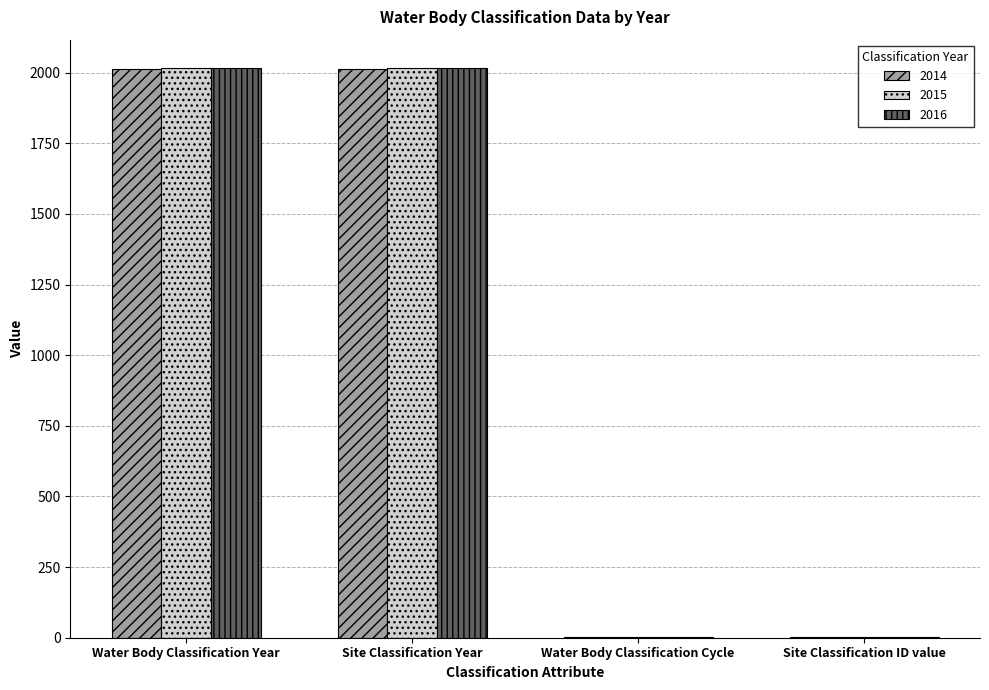

The value of 2014 at Water Body Classification Year is 3483. True or false?

False